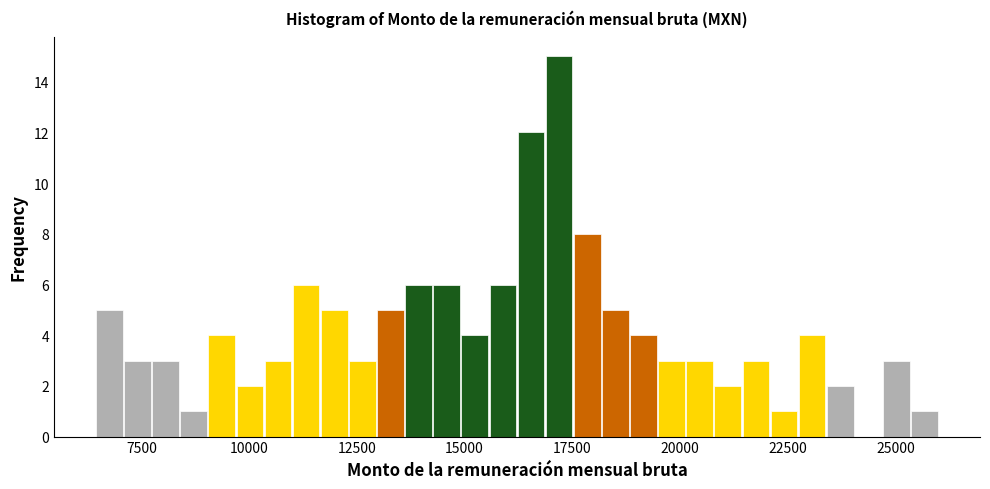

Around what value on the x-axis is the tallest bar? Give the approximate position of its centre, as read against the axis.

17000